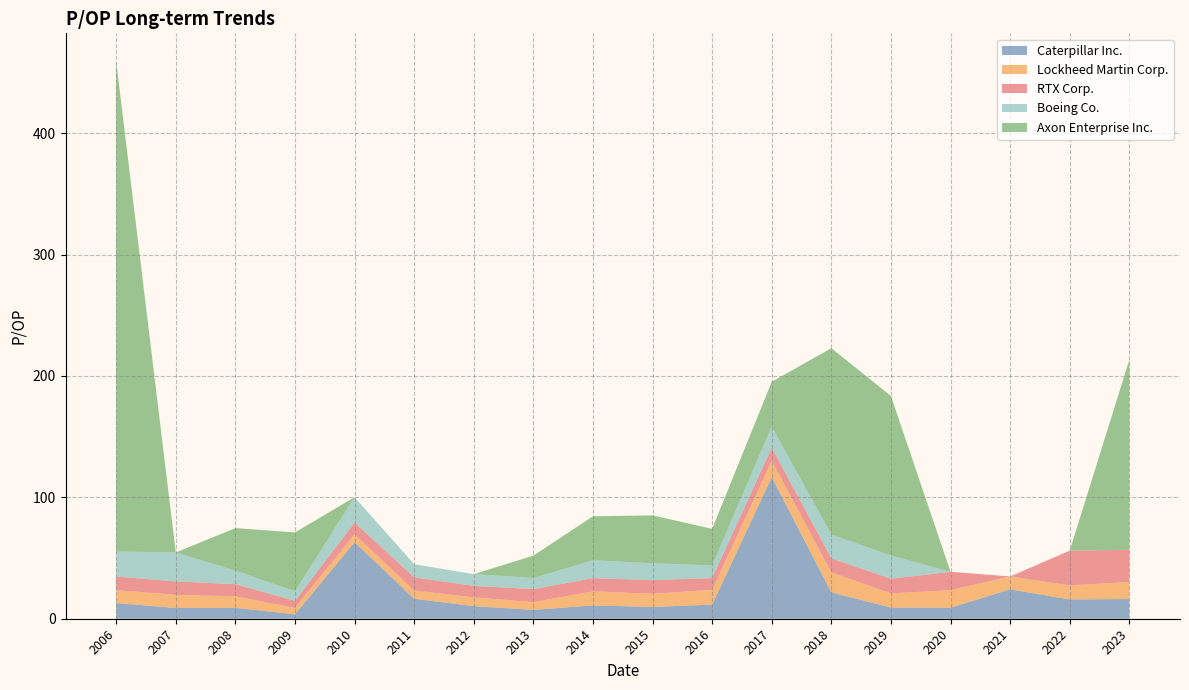

Reading left to right, what are all the values shown in this chart?

Caterpillar Inc.: 2006-03-16=12.9	2007-03-15=8.8	2008-02-29=9.0	2009-03-16=3.6	2010-03-15=63.1	2011-03-14=16.4	2012-03-13=10.4	2013-03-08=7.3	2014-03-10=10.9	2015-03-12=9.7	2016-03-07=11.7	2017-03-06=116.6	2018-03-01=21.7	2019-02-27=9.2	2020-02-28=9.1	2021-02-26=24.2	2022-02-25=15.9	2023-02-28=16.2
Lockheed Martin Corp.: 2006-03-16=10.7	2007-03-15=10.8	2008-02-29=9.5	2009-03-16=5.3	2010-03-15=6.5	2011-03-14=6.8	2012-03-13=7.2	2013-03-08=6.4	2014-03-10=11.6	2015-03-12=10.9	2016-03-07=12.2	2017-03-06=13.5	2018-03-01=16.5	2019-02-27=11.6	2020-02-28=14.5	2021-02-26=10.6	2022-02-25=11.6	2023-02-28=14.1
RTX Corp.: 2006-03-16=11.1	2007-03-15=11.1	2008-02-29=9.9	2009-03-16=5.9	2010-03-15=9.7	2011-03-14=10.9	2012-03-13=9.4	2013-03-08=10.7	2014-03-10=10.9	2015-03-12=11.2	2016-03-07=9.7	2017-03-06=10.9	2018-03-01=11.5	2019-02-27=12.2	2020-02-28=15.1	2021-02-26=0.0	2022-02-25=28.7	2023-02-28=26.5
Boeing Co.: 2006-03-16=20.7	2007-03-15=23.8	2008-02-29=11.2	2009-03-16=7.9	2010-03-15=20.9	2011-03-14=10.8	2012-03-13=9.7	2013-03-08=9.1	2014-03-10=14.8	2015-03-12=14.0	2016-03-07=10.4	2017-03-06=17.2	2018-03-01=19.7	2019-02-27=19.1	2020-02-28=0.0	2021-02-26=0.0	2022-02-25=0.0	2023-02-28=0.0
Axon Enterprise Inc.: 2006-03-16=403.8	2007-03-15=0.0	2008-02-29=35.0	2009-03-16=48.4	2010-03-15=0.0	2011-03-14=0.0	2012-03-13=0.0	2013-03-08=18.5	2014-03-10=36.2	2015-03-12=39.4	2016-03-07=30.2	2017-03-06=37.0	2018-03-01=153.5	2019-02-27=131.4	2020-02-28=0.0	2021-02-26=0.0	2022-02-25=0.0	2023-02-28=156.5